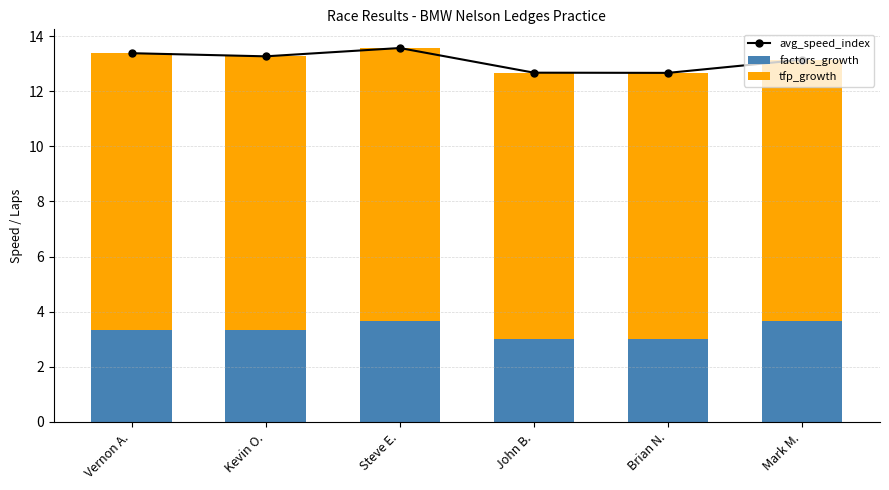

Between Vernon A. and Brian N., which series saw the biggest shift?

avg_speed_index